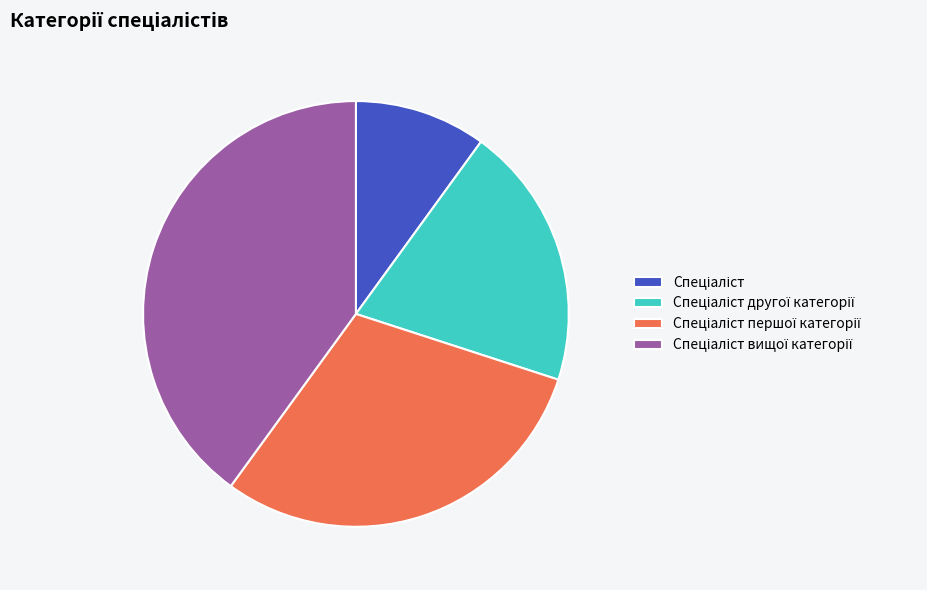

Is there any slice that represents more than half of the pie?

No